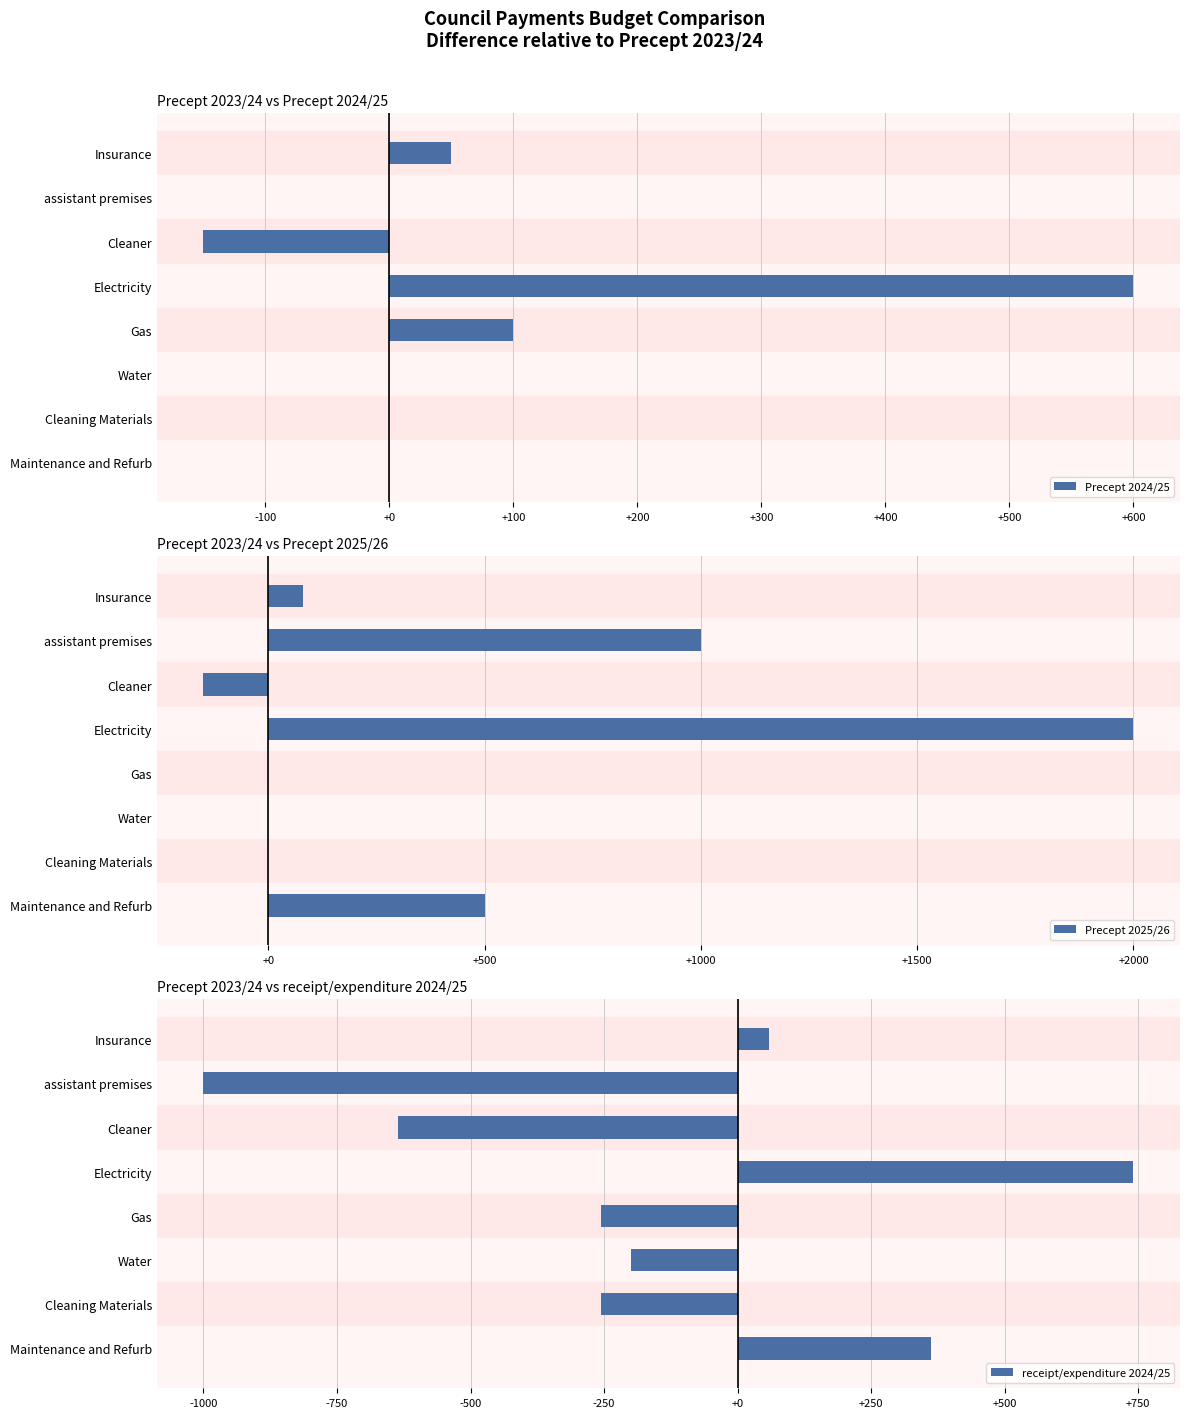

Does the chart contain stacked bars?

No